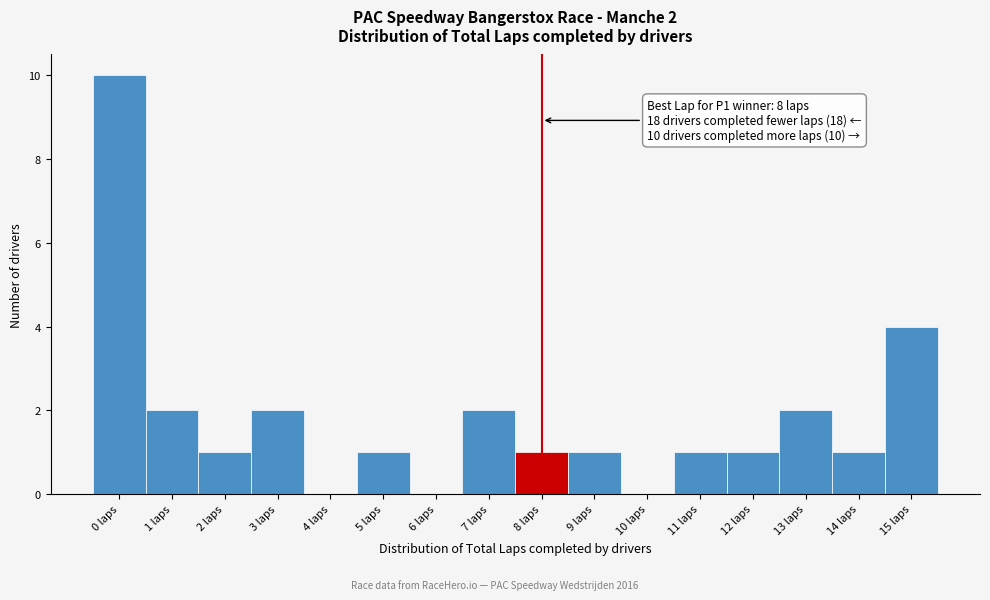

Which range on the x-axis has the tallest bar?

-0.5 to 0.5